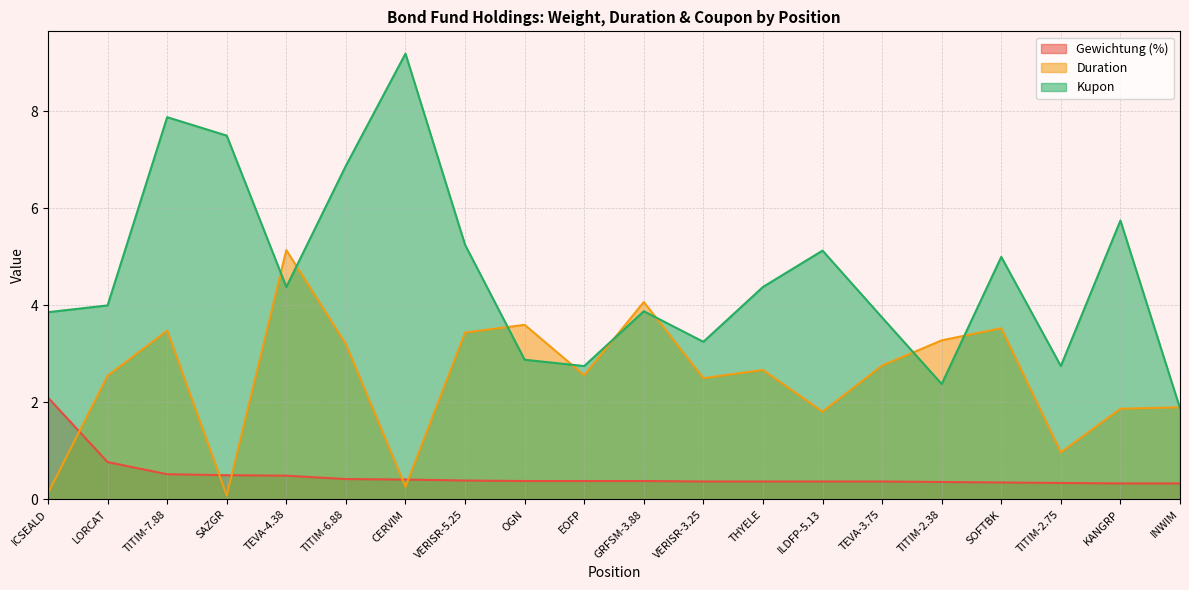

What is the label of the 20th point from the left?

INWIM